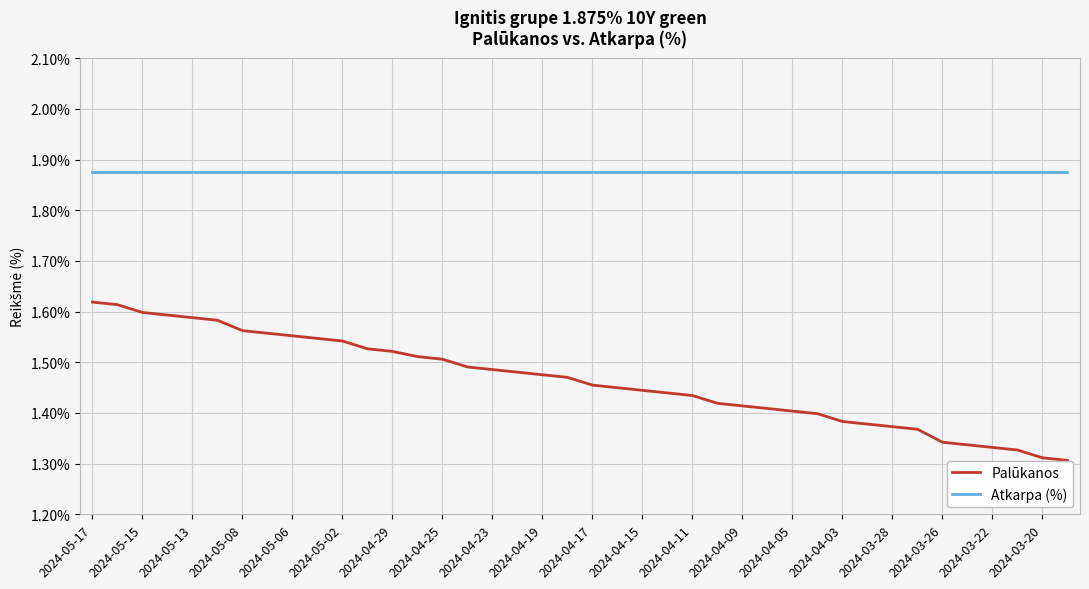

True or false: Palūkanos and Atkarpa (%) intersect in this chart.

False